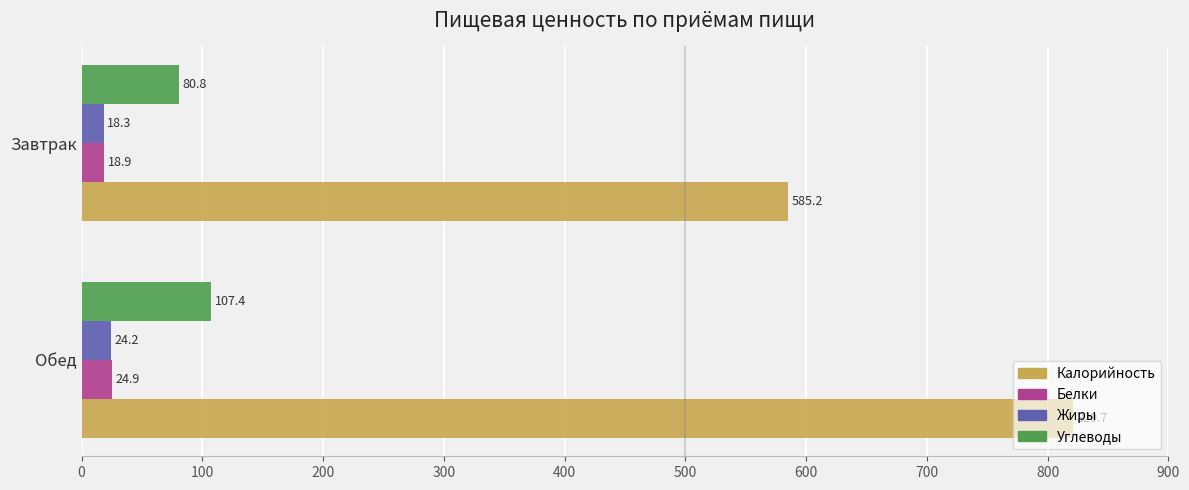

At which label does Углеводы reach its minimum?

Завтрак